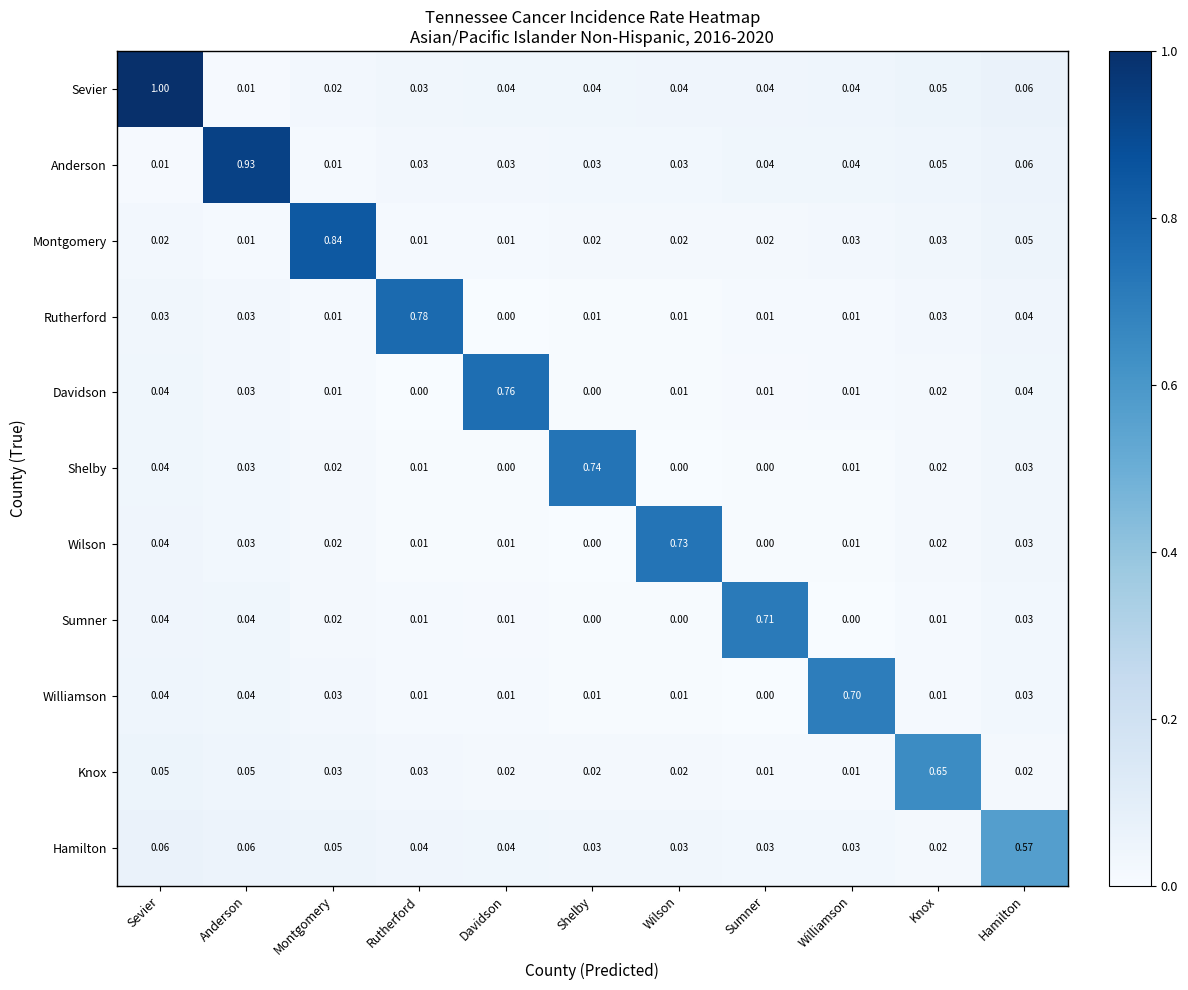

At which category is the sum across all series the highest?

Sevier